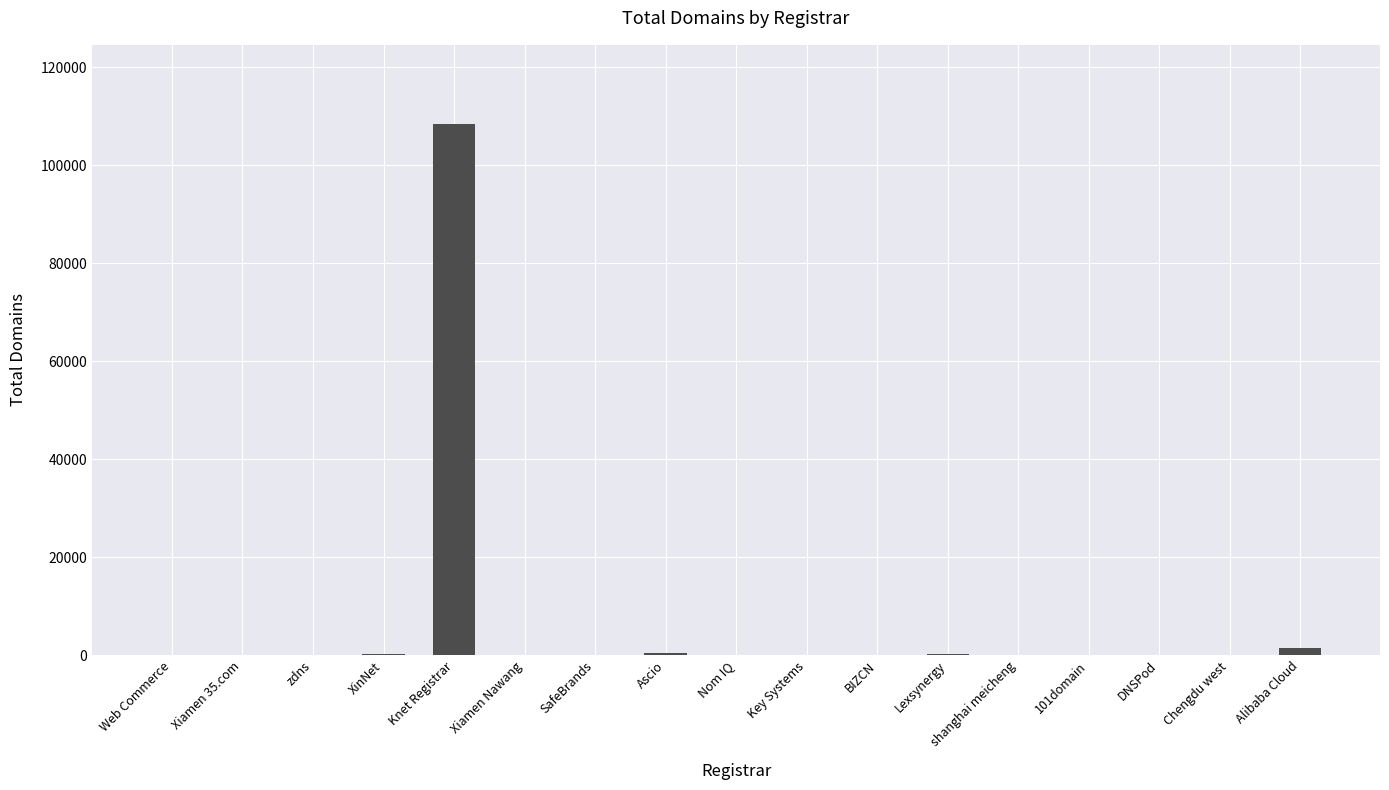

Which has a higher value, Knet Registrar or zdns?

Knet Registrar